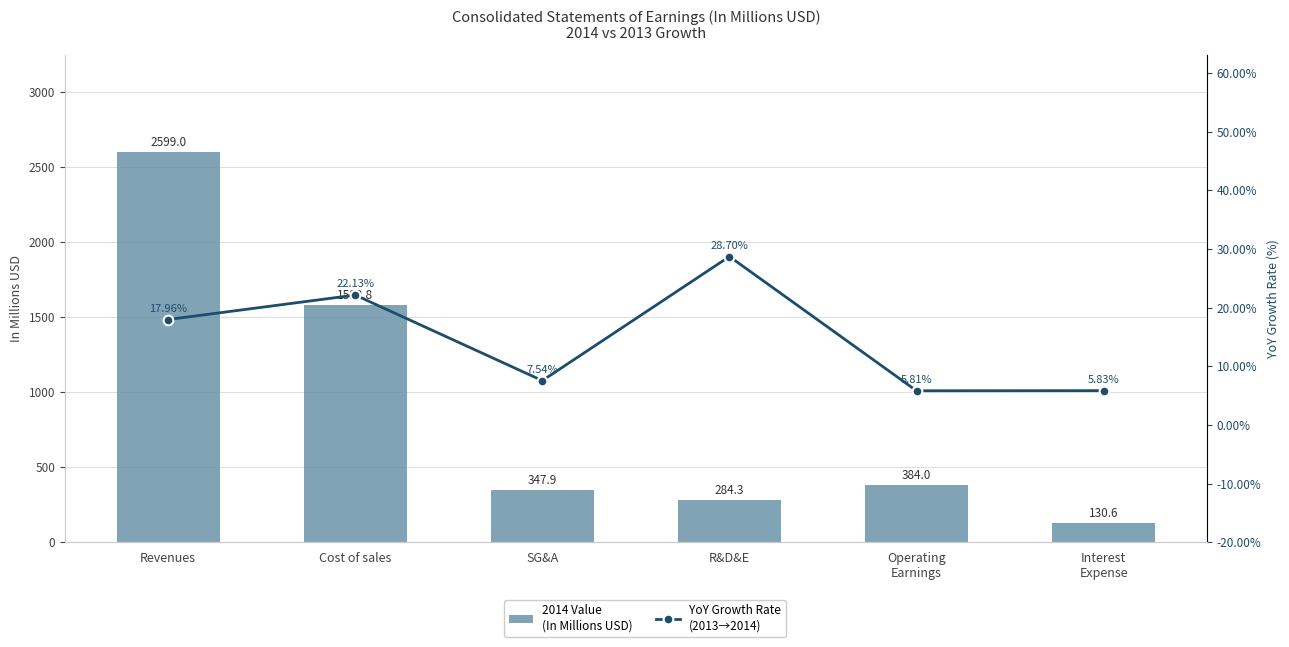

What are all the series names shown in the legend?

2014 Value (In Millions USD), YoY Growth Rate (2013→2014)